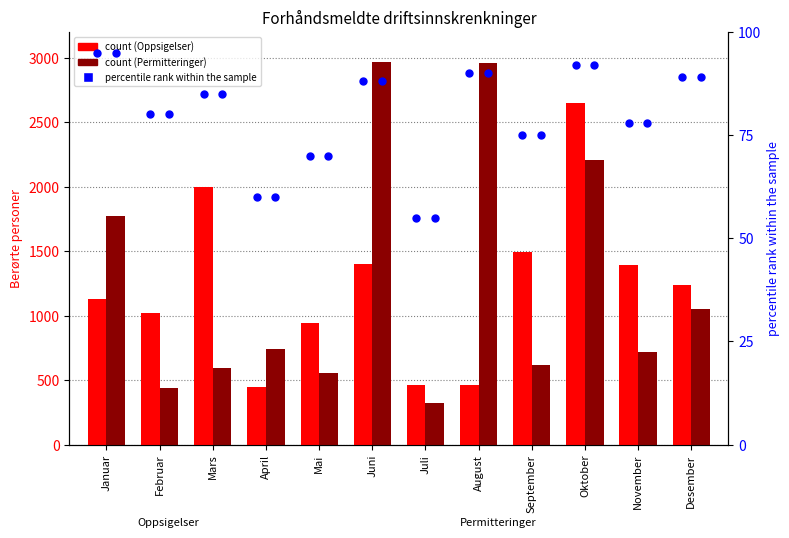

Which series contains the lowest Y value?

percentile rank within the sample